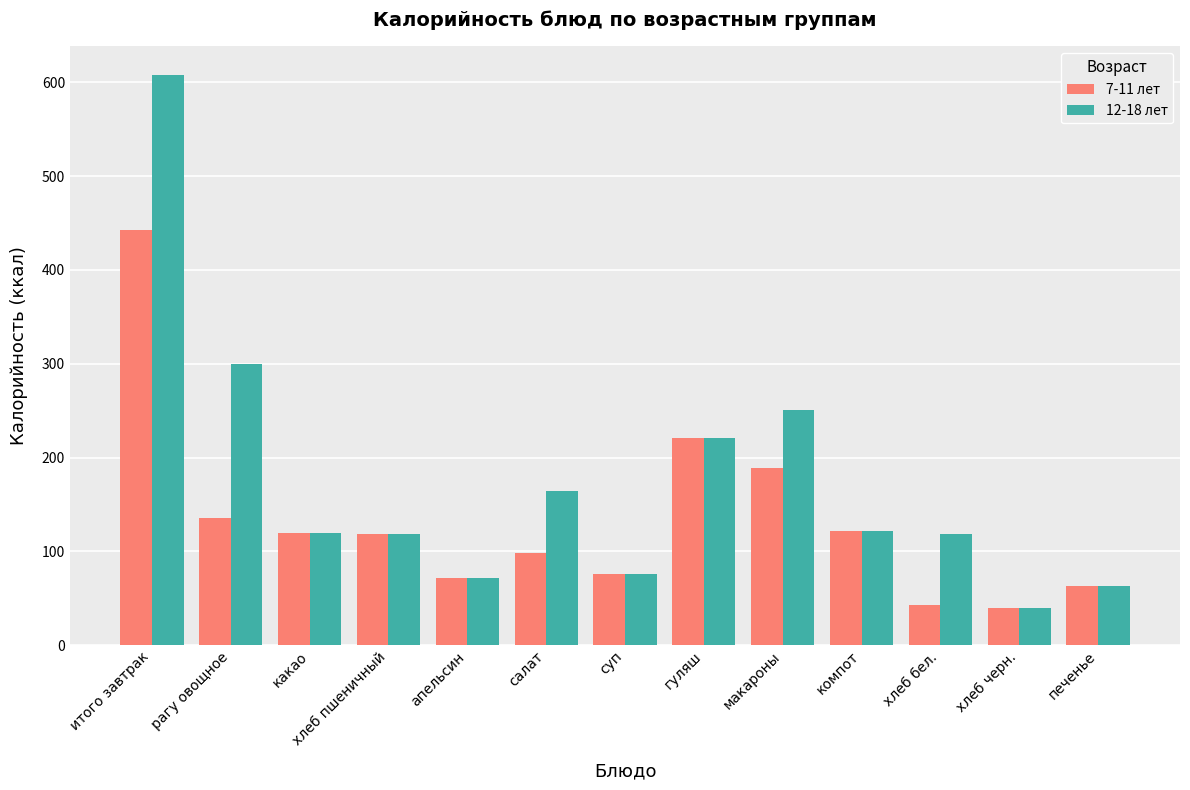

Is it true that 12-18 лет equals 415.6 at макароны?

False